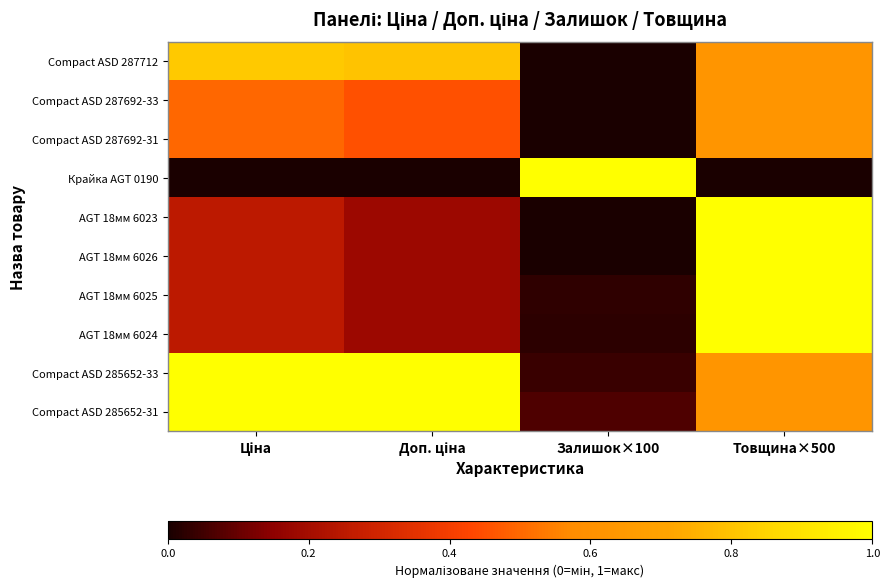

What is the greatest value displayed?

1.0